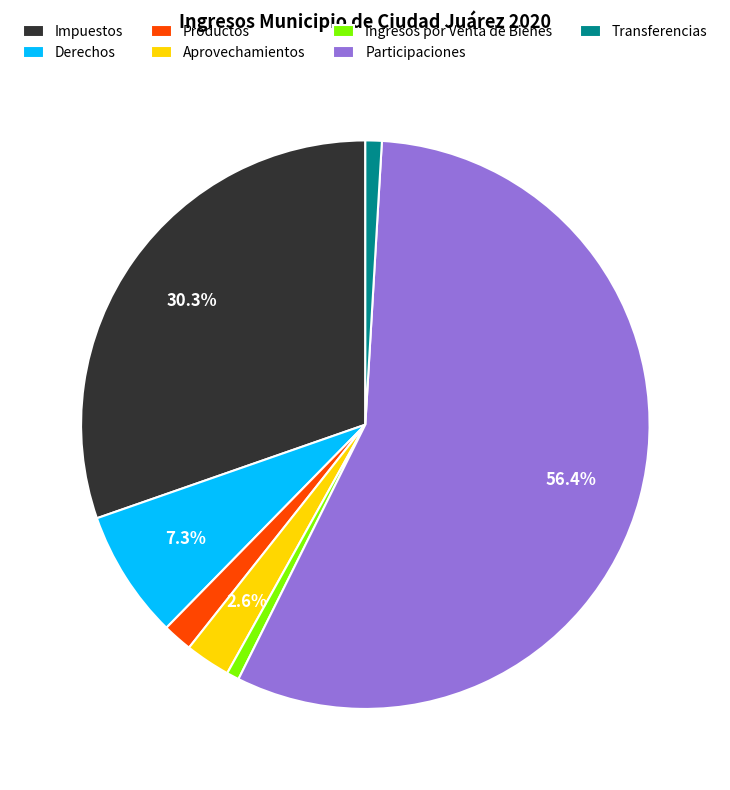

Which slice is the largest?

Participaciones